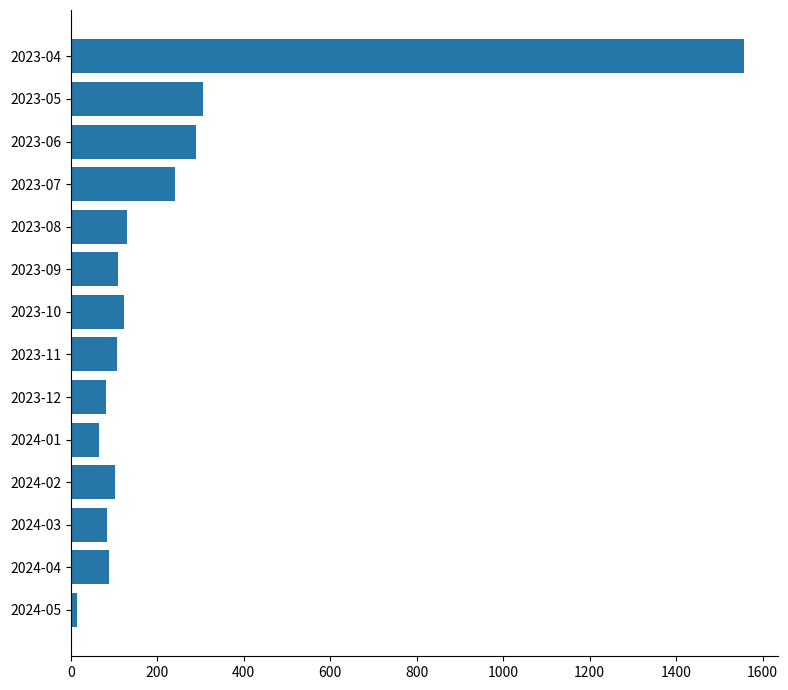

How many series are shown in this chart?

1